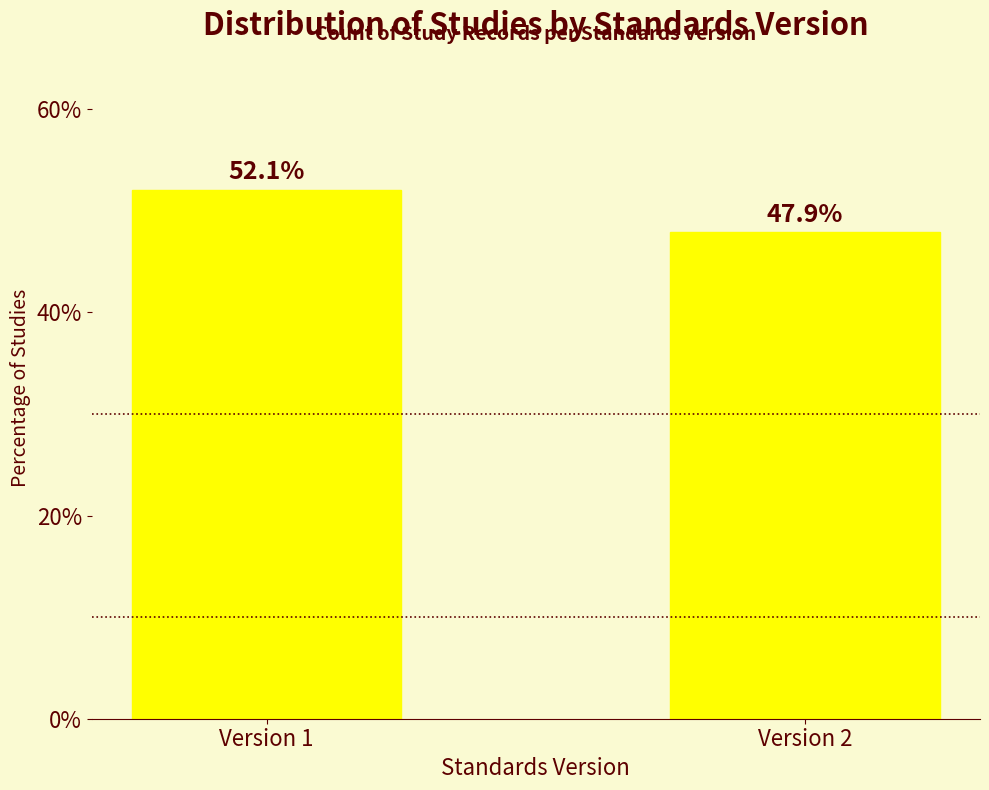

Reading right to left, list all the values displayed in this chart.

47.9	52.1